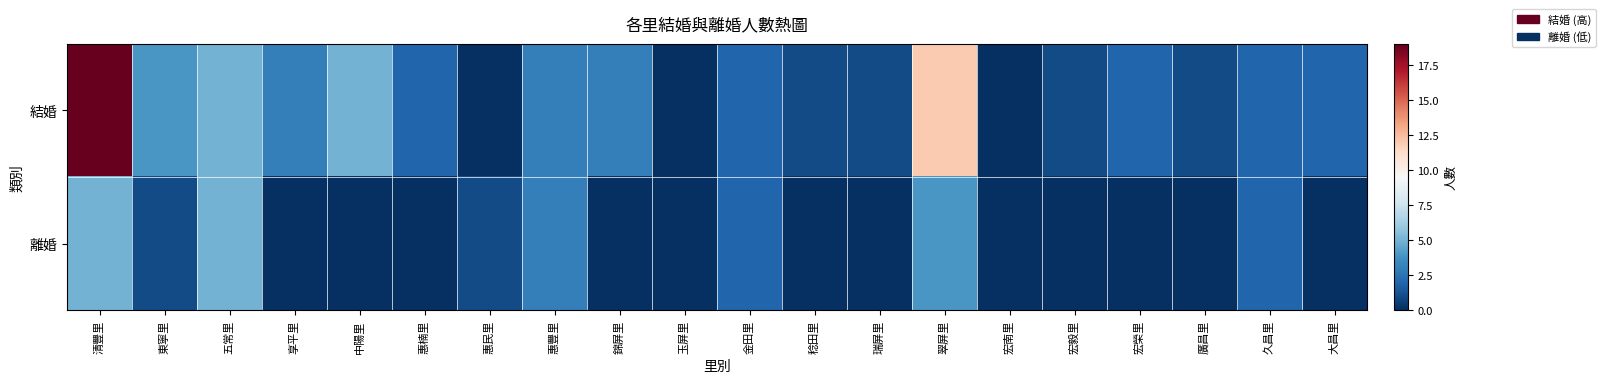

Between 稔田里 and 翠屏里, which is larger?

翠屏里